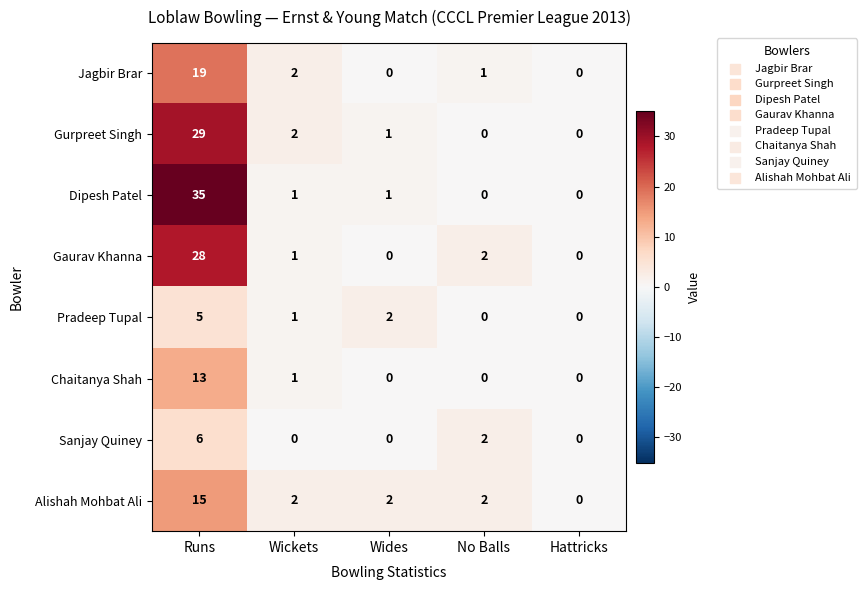

Which series has the widest spread of values?

Dipesh Patel